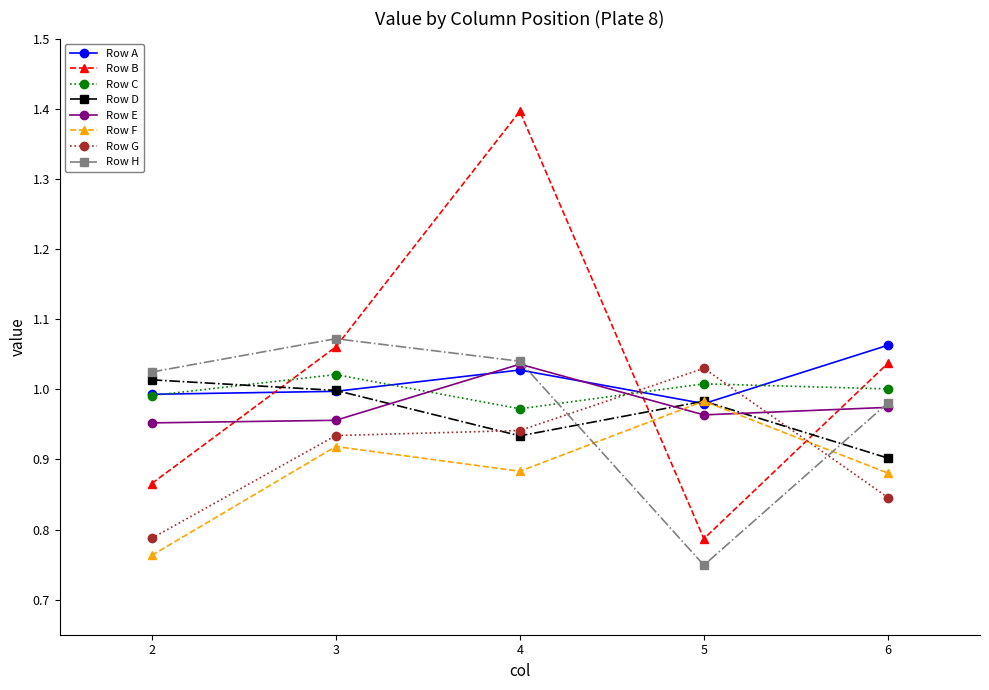

What is the total value across all series at 2?

7.4